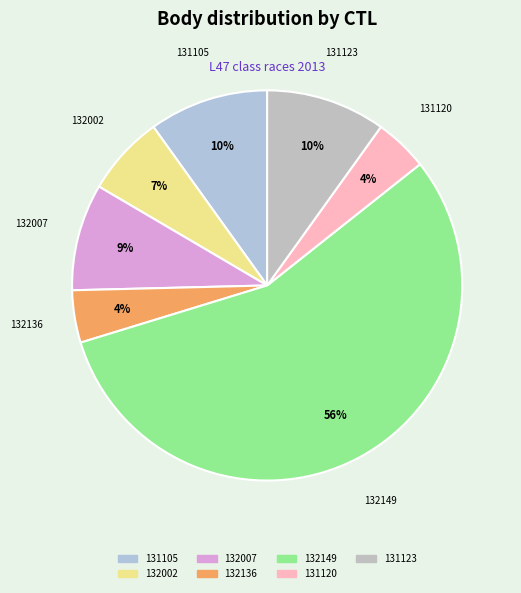

What is the ratio of the value at 132007 to the value at 131123?

0.9